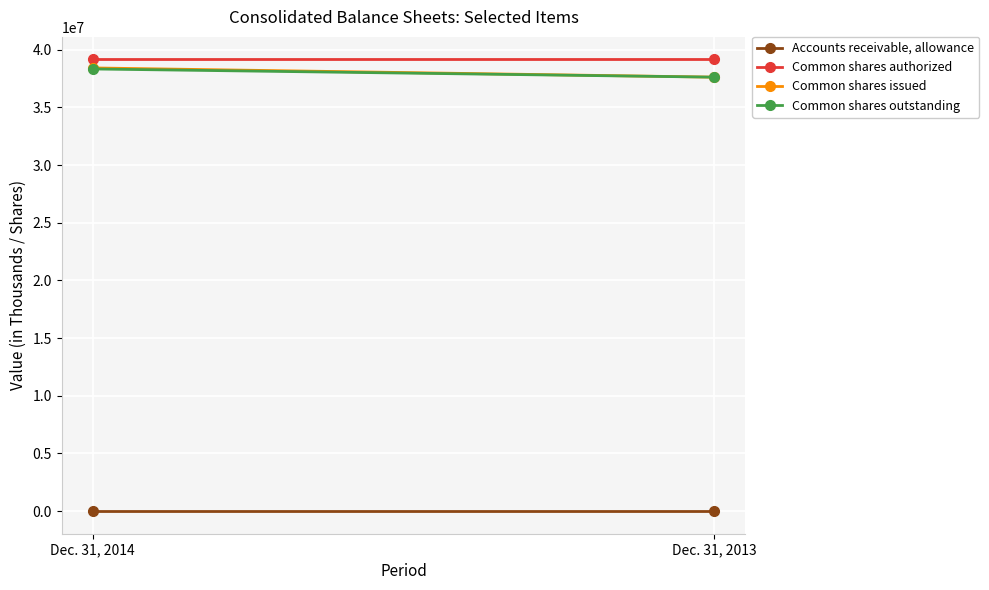

True or false: Accounts receivable, allowance has a value of 1304 at Dec. 31, 2013.

True